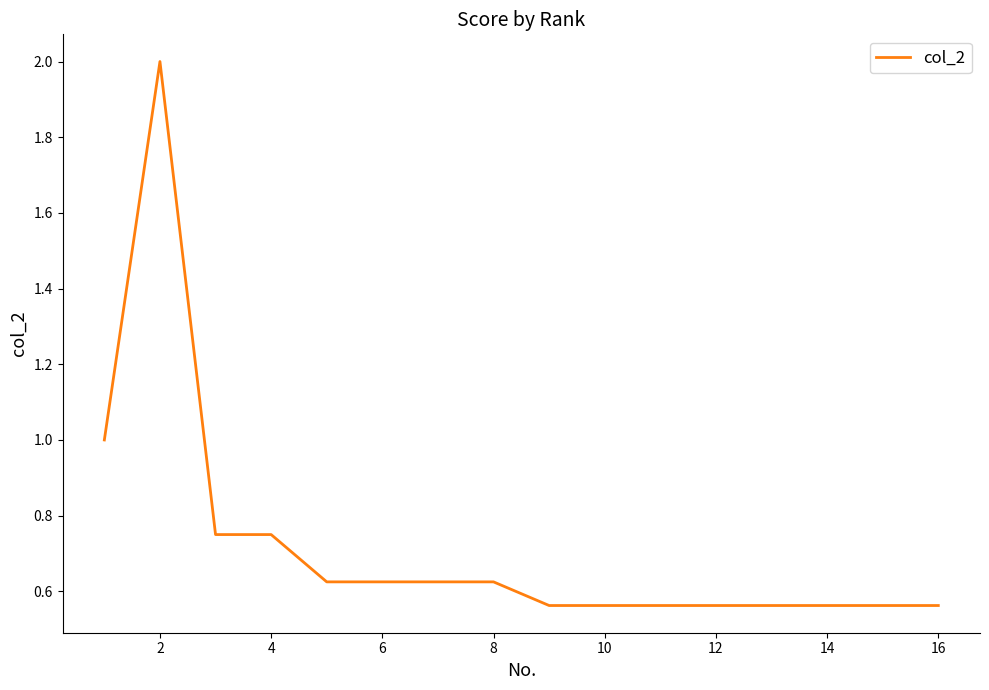

What is the maximum value shown in the chart?

2.0